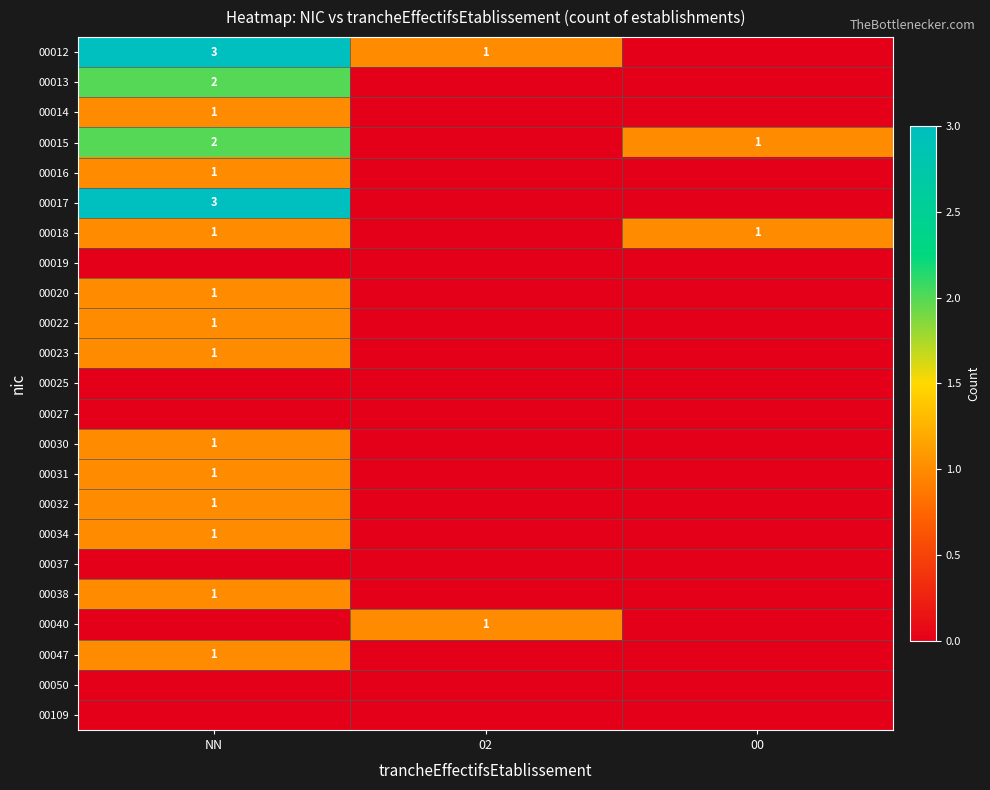

The 00032 series shows 1 at NN. True or false?

True